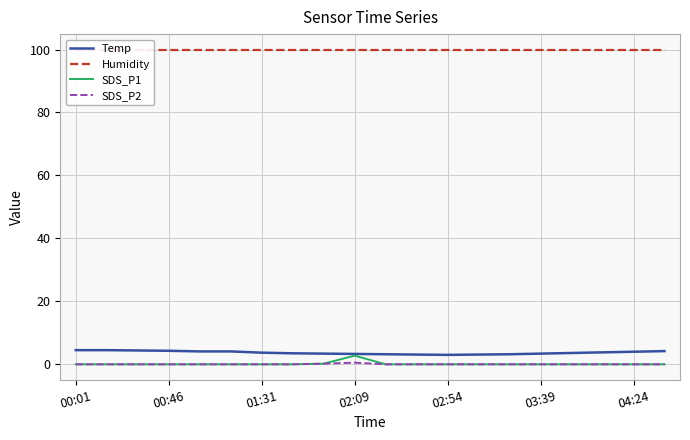

At which label does SDS_P2 reach its minimum?

00:01